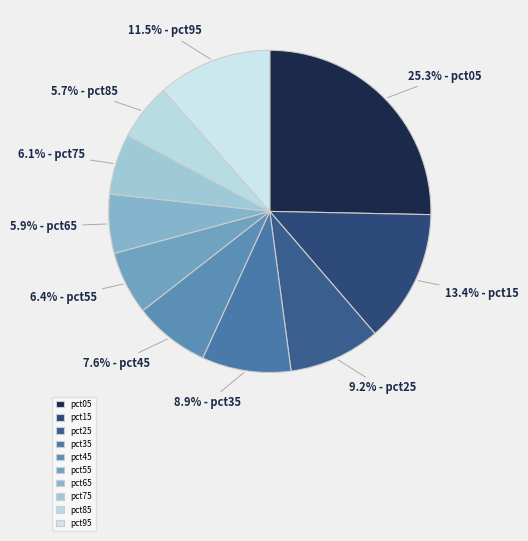

Does pct75 represent more than half of the total?

No